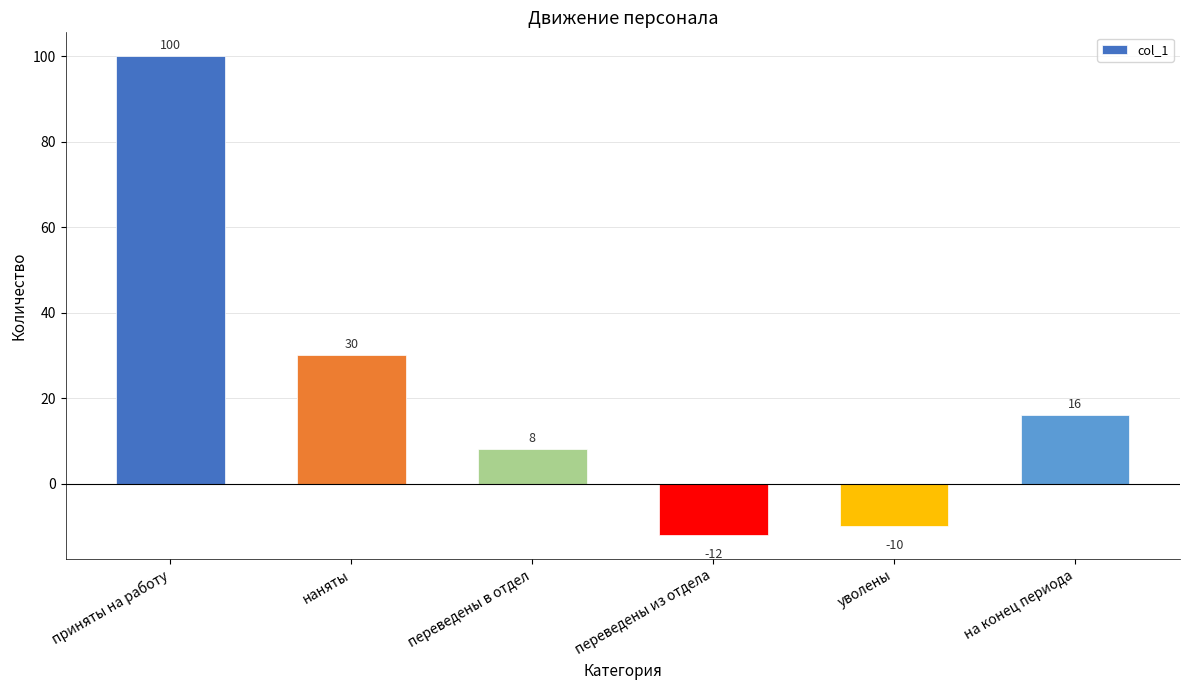

What is the ratio of the value at на конец периода to the value at переведены в отдел?

2.0